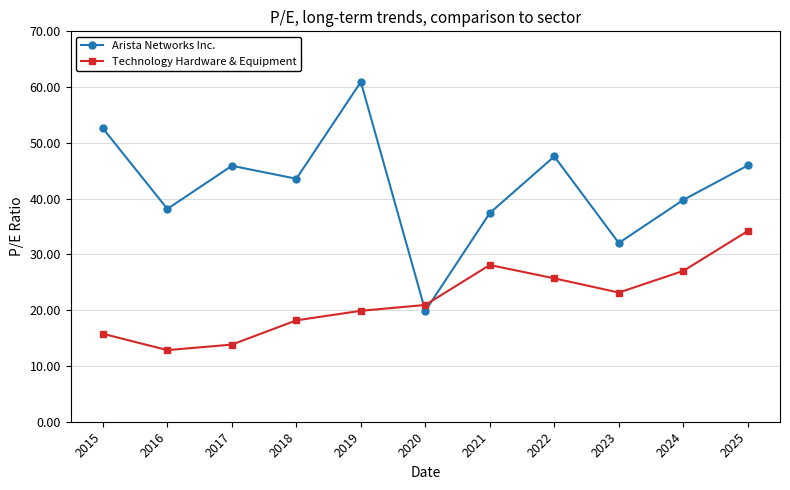

Is it true that Arista Networks Inc. equals 66.0 at 2024?

False